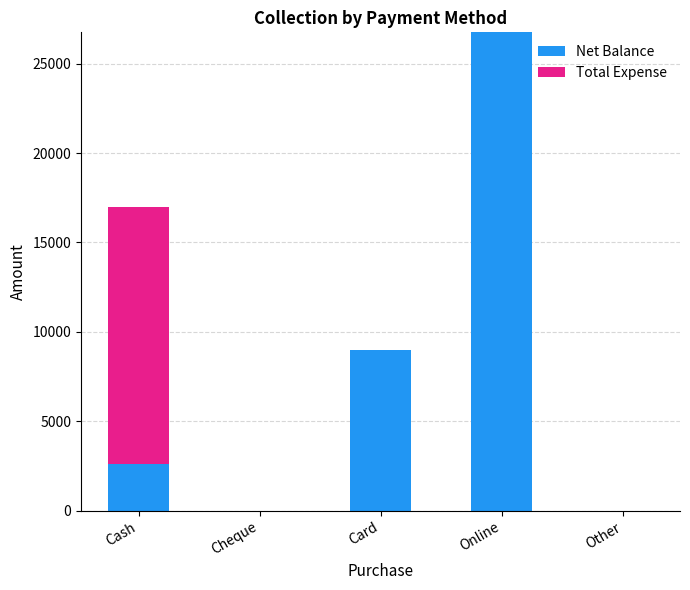

What is the sum of the Net Balance values at Cash and Cheque?

2598